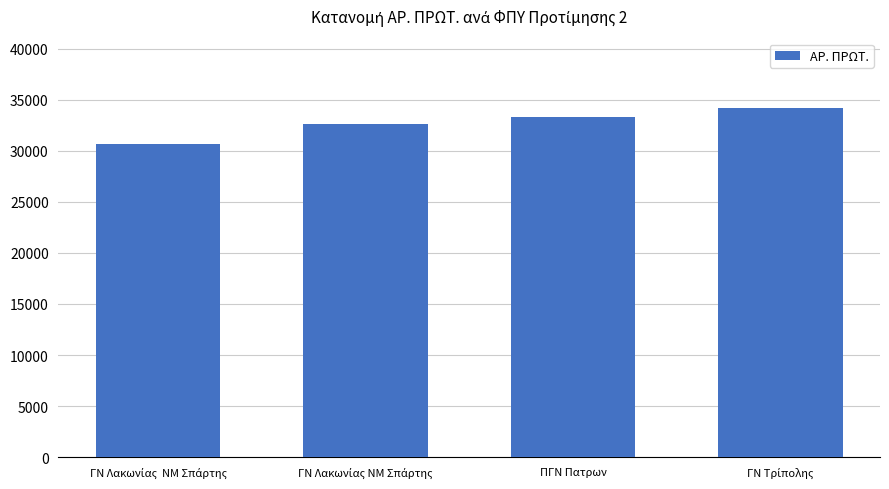

What is the value of the 3rd bar from the left?

33350